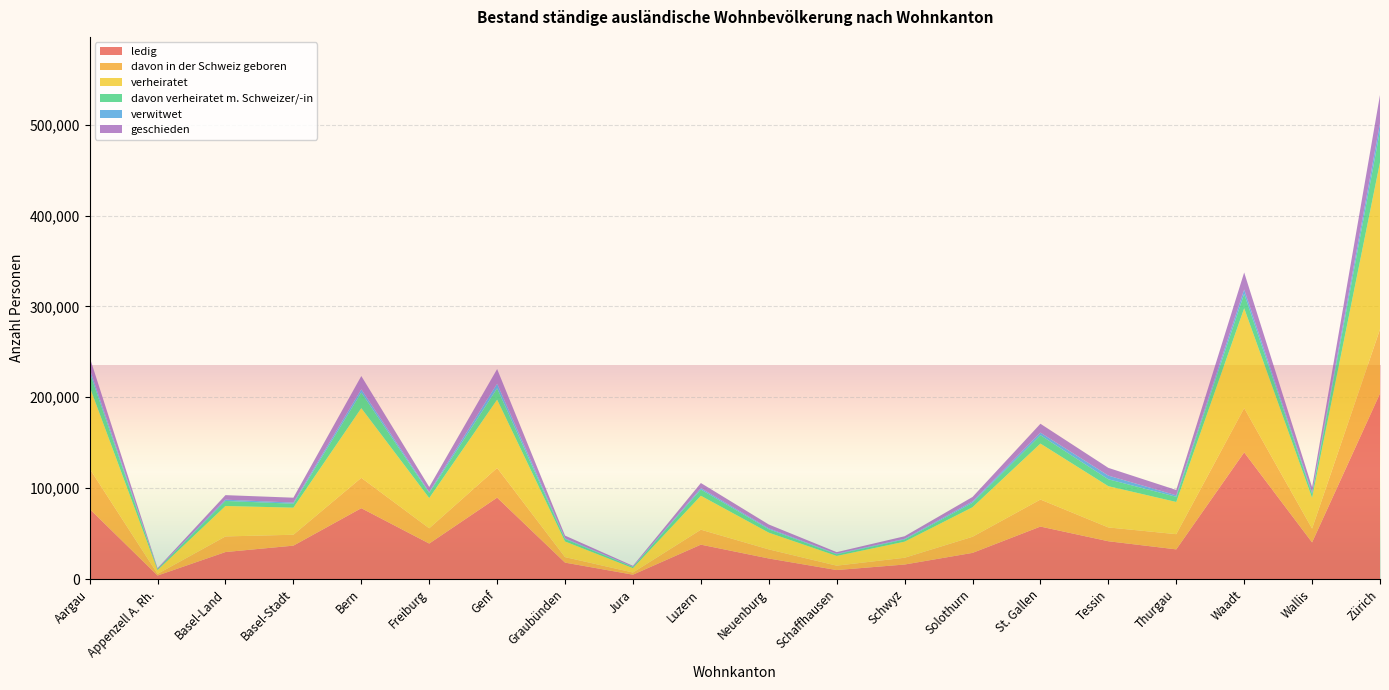

Reading right to left, extract all data points from this chart.

ledig: 204147	40303	139402	32641	41585	57743	28783	15966	9890	22619	37845	4779	18064	89596	39045	77961	36745	29707	3860	77133
davon in der Schweiz geboren: 70730	15217	48664	16744	15205	29736	17735	7468	4832	10007	16463	2383	6079	32675	16805	33416	11997	17191	1803	44319
verheiratet: 183706	33806	109904	35421	45378	61584	32482	17696	10711	18419	37341	4858	17193	75102	33280	76655	29802	33480	4209	90093
davon verheiratet m. Schweizer/-in: 34591	4242	15855	5688	7595	9234	4849	2451	1862	3774	6838	1273	2741	12509	5648	17185	4313	5552	1078	15909
verwitwet: 8325	1438	4816	1598	4062	2811	1516	687	524	968	1538	301	713	5073	1026	3565	1238	1401	181	3897
geschieden: 31149	6076	18701	5872	8504	9759	4945	2804	1769	4232	5627	935	3005	16131	5486	14608	5424	4992	832	12823